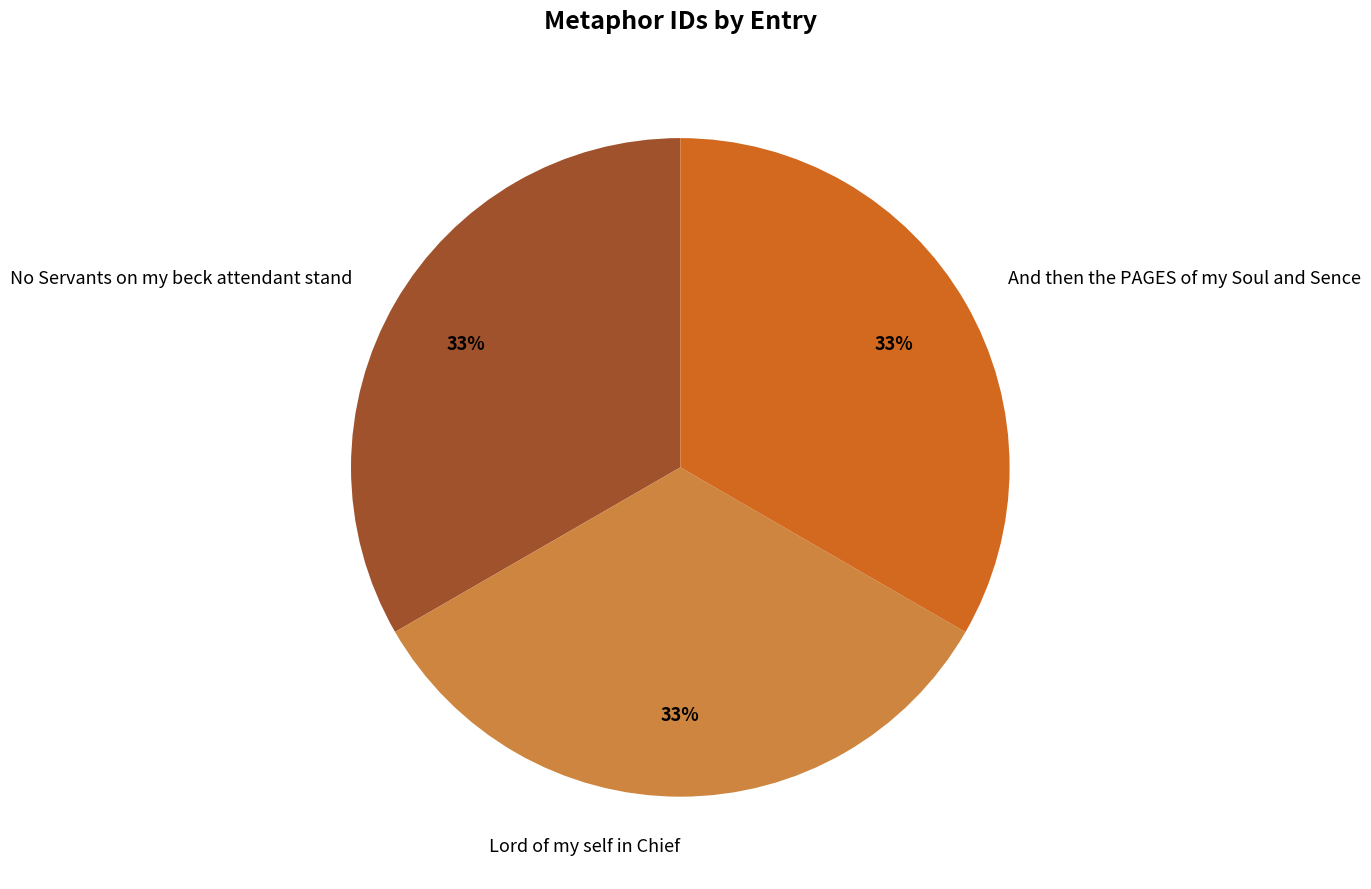

Approximately how many times larger is the value at Lord of my self in Chief compared to No Servants on my beck attendant stand?

1.0